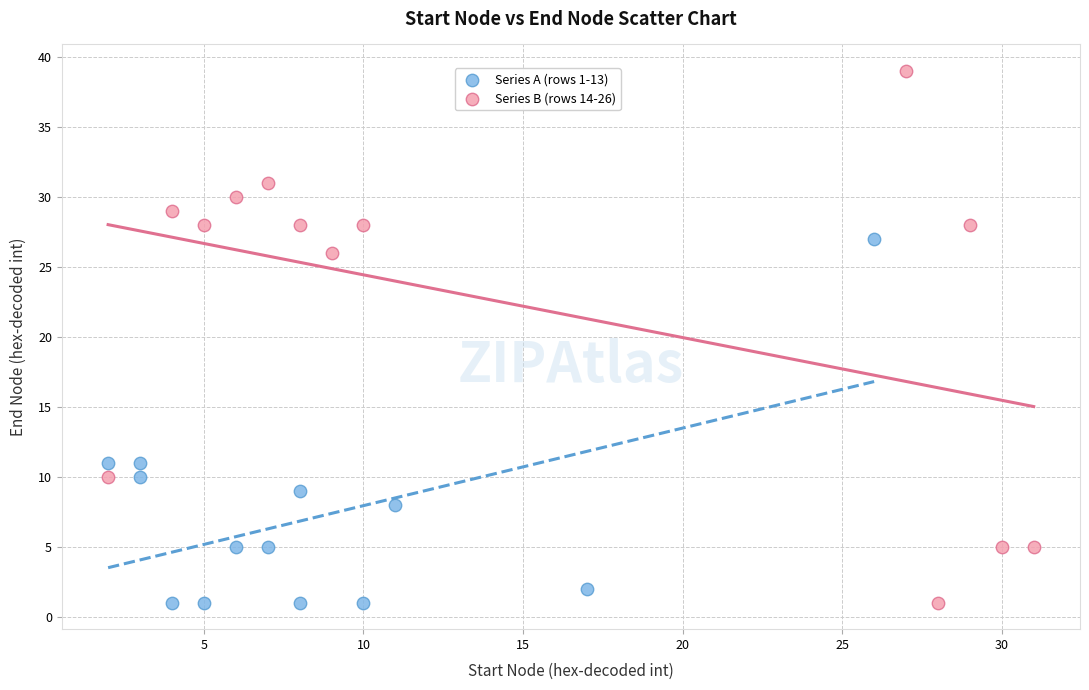

Which series has the widest spread of Y values?

Series B (rows 14-26)